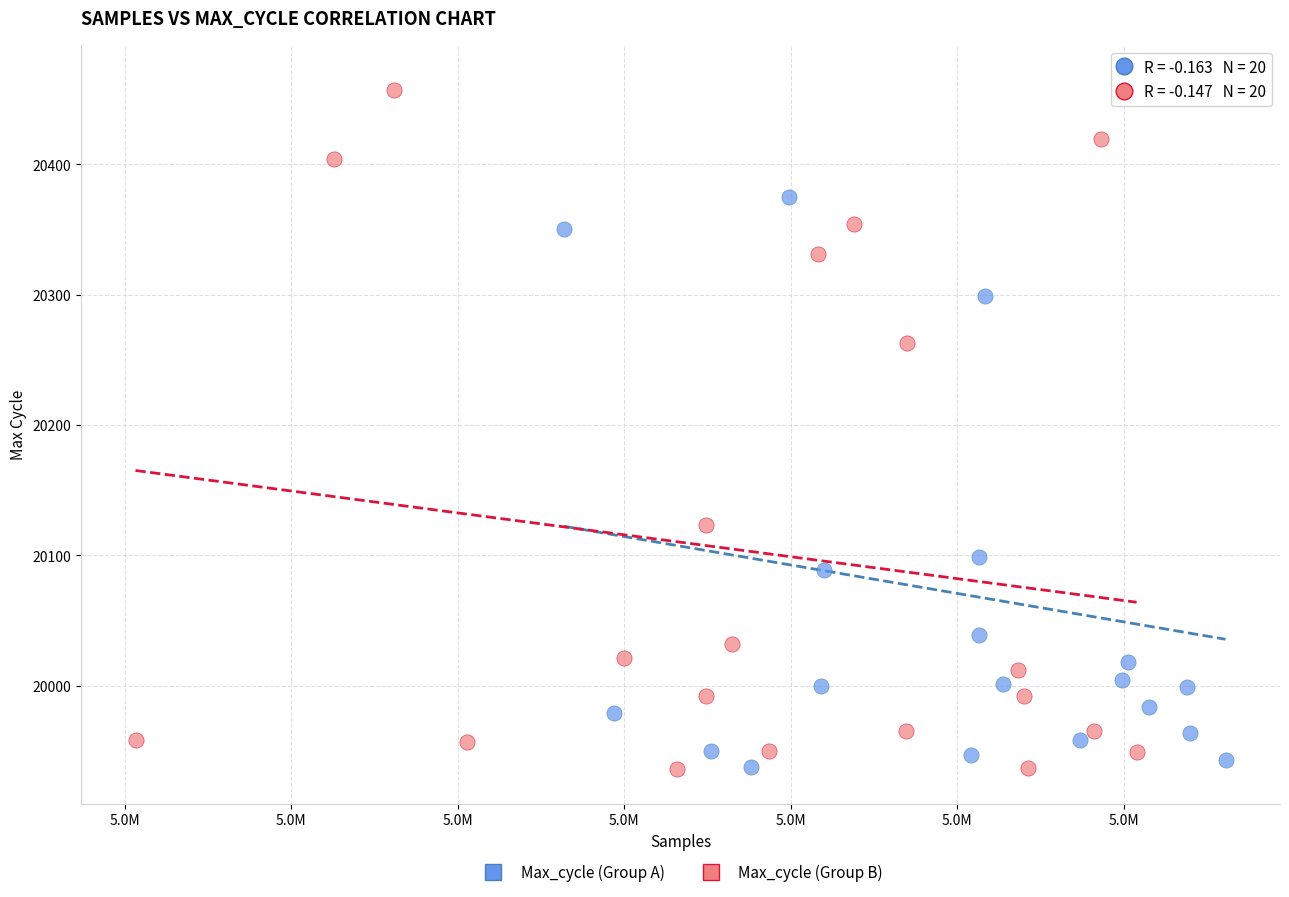

What are all the series names shown in the legend?

Max_cycle (Group A), Max_cycle (Group B)